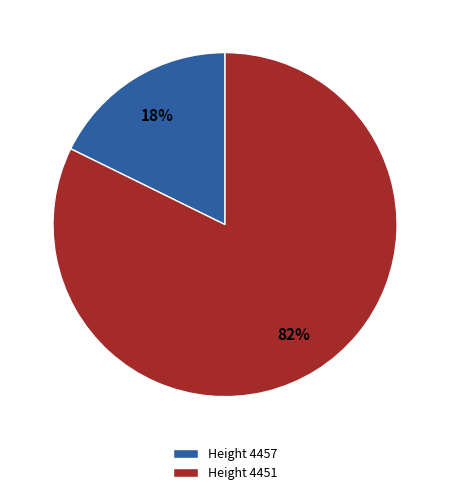

What percentage is the Height 4451 slice, to the nearest percent?

82%